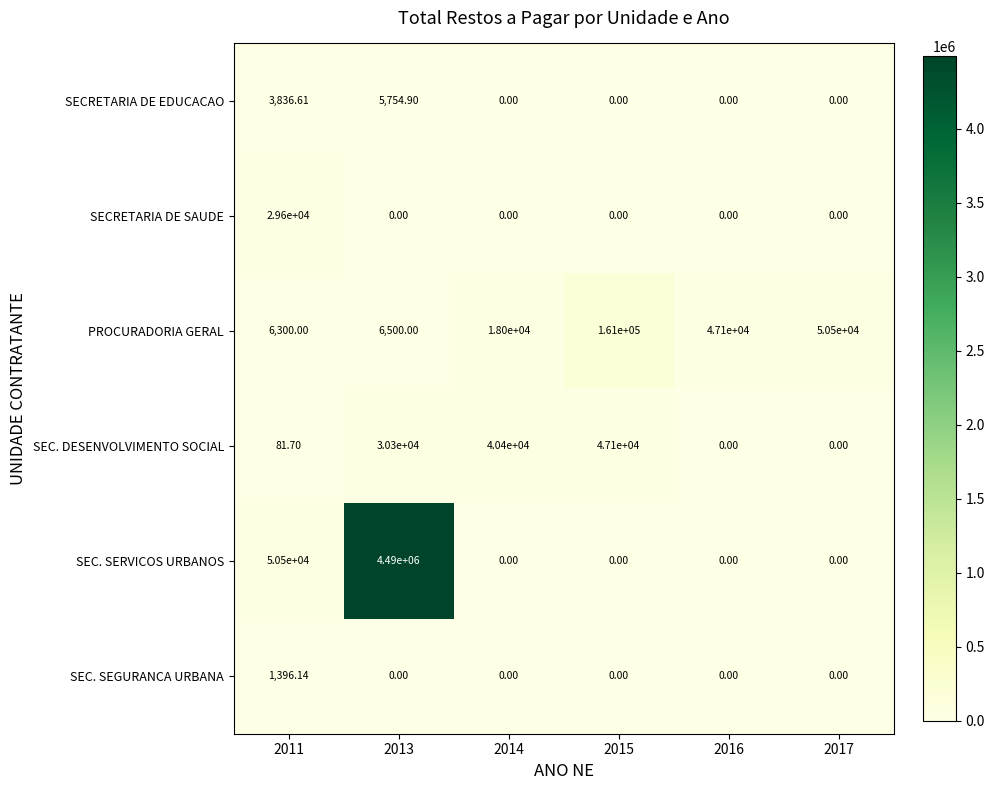

Rank the series by their maximum value, from highest to lowest.

SEC. SERVICOS URBANOS, PROCURADORIA GERAL, SEC. DESENVOLVIMENTO SOCIAL, SECRETARIA DE SAUDE, SECRETARIA DE EDUCACAO, SEC. SEGURANCA URBANA